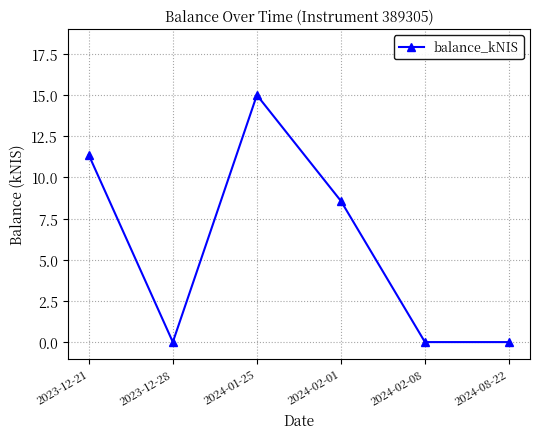

At which category does the chart reach its peak across all series?

2024-01-25